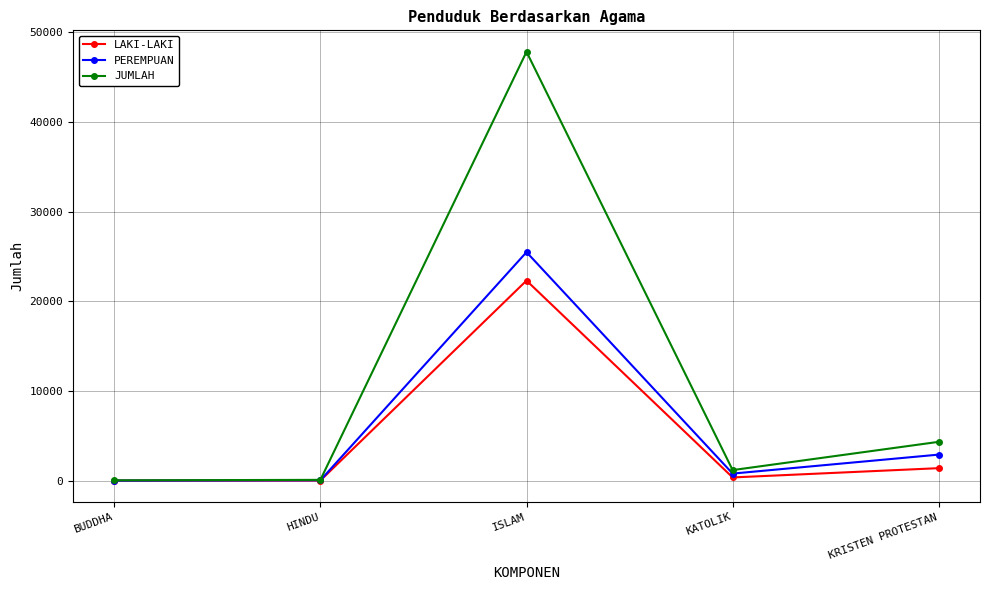

Read the LAKI-LAKI value at KATOLIK, to the nearest 10.

390